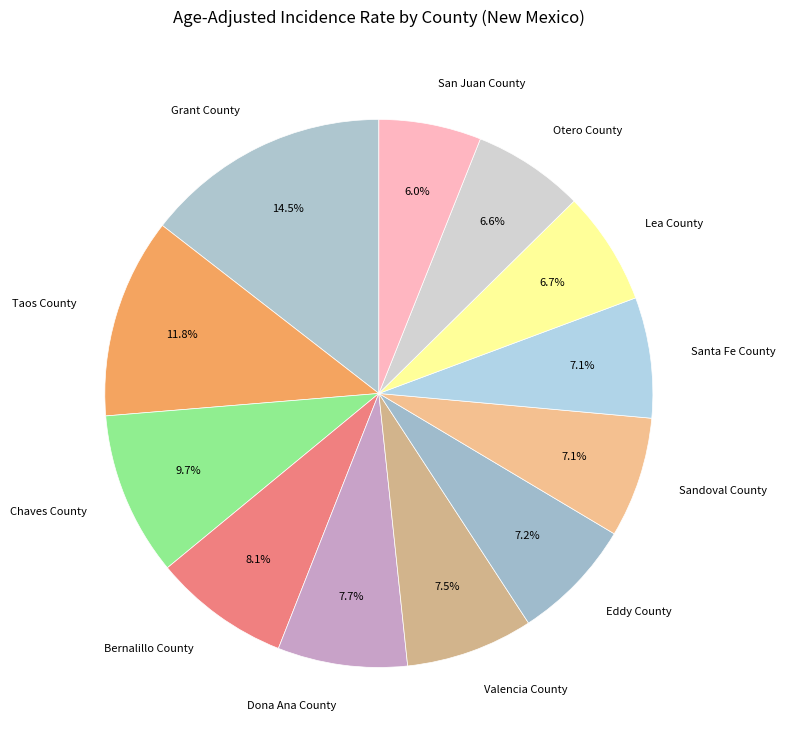

To the nearest percent, what portion does Eddy County represent?

7%